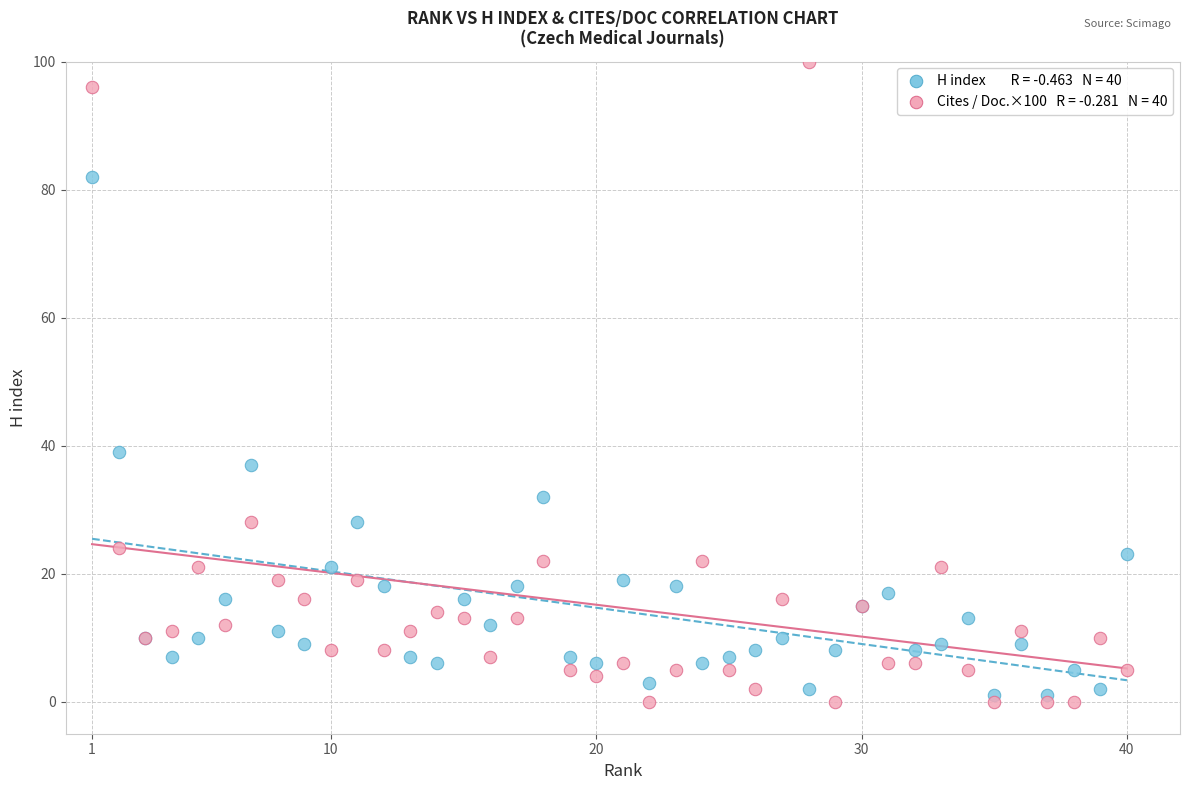

Across all series, what Y value is closest to 50?

39.0